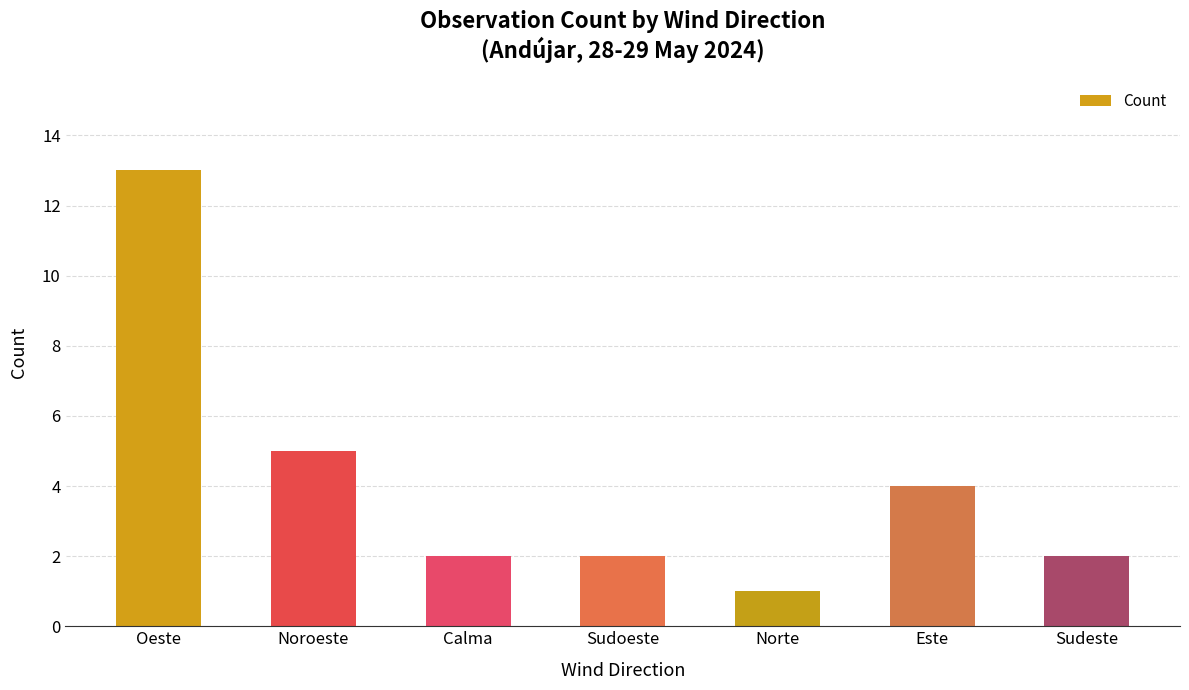

Is it true that the value at Sudoeste is 3?

False